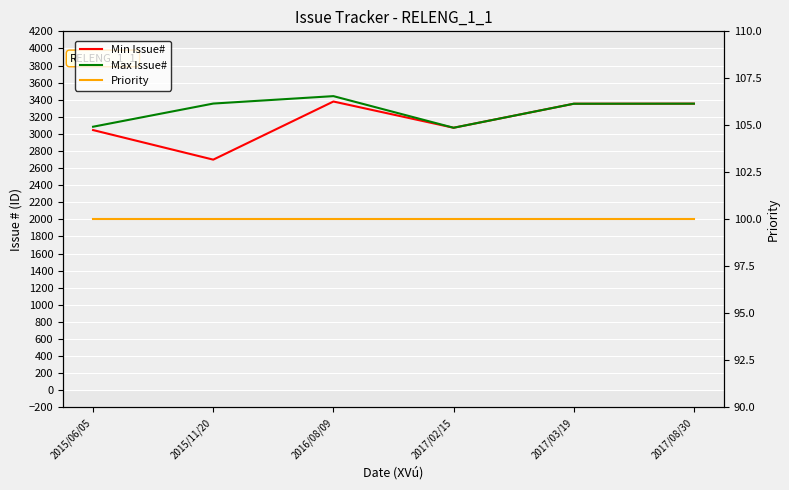

How many lines are shown in the chart?

3